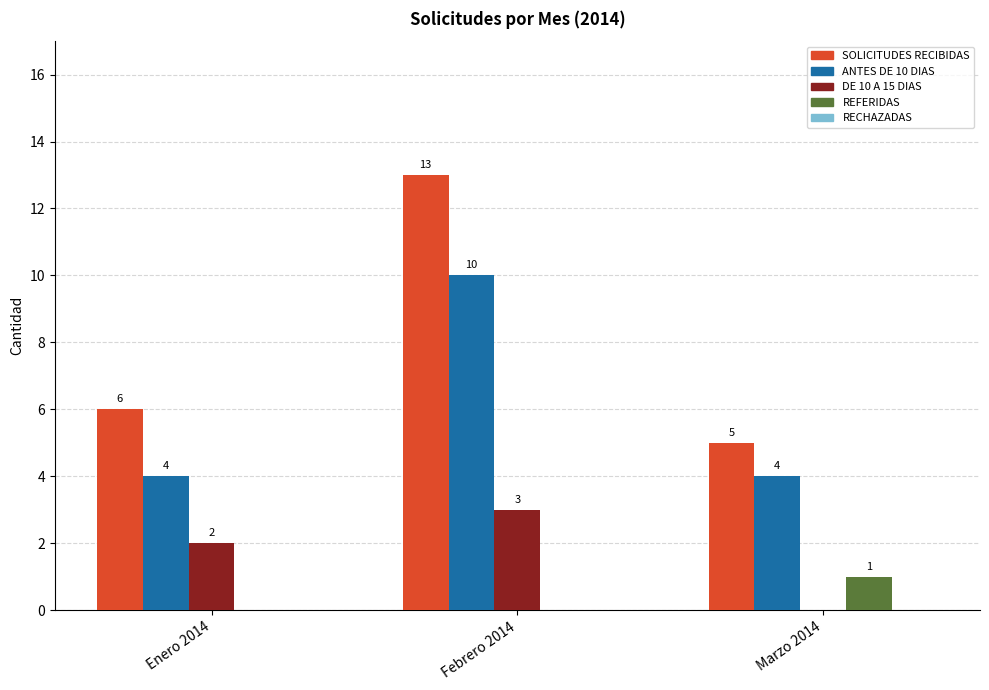

At which label does ANTES DE 10 DIAS reach its peak?

Febrero 2014